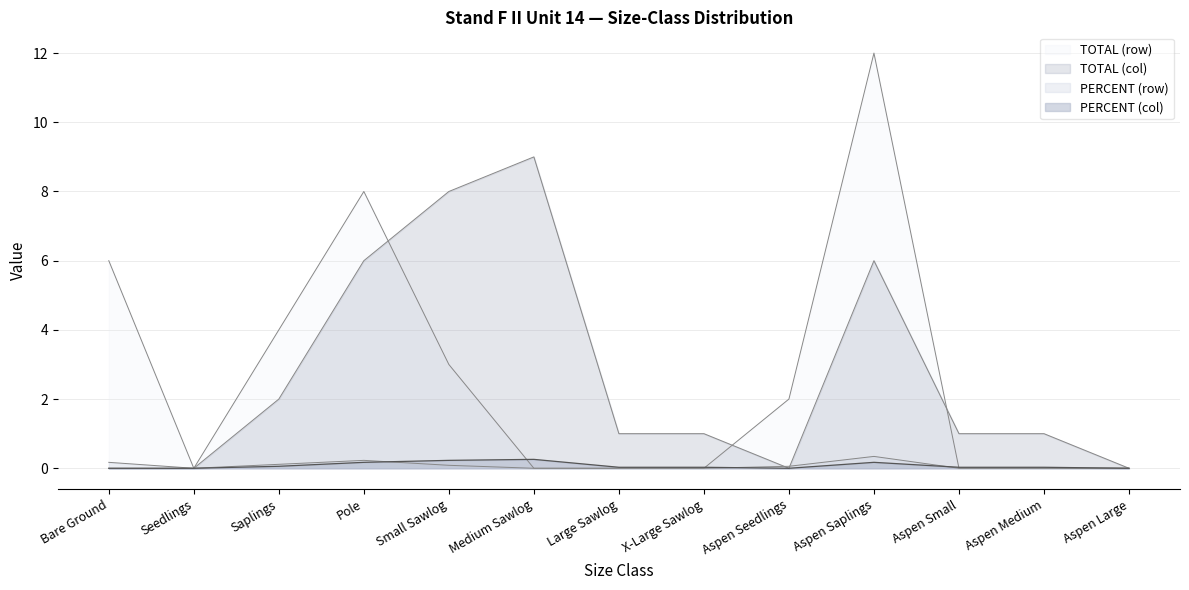

At how many categories does at least one series exceed 6?

4